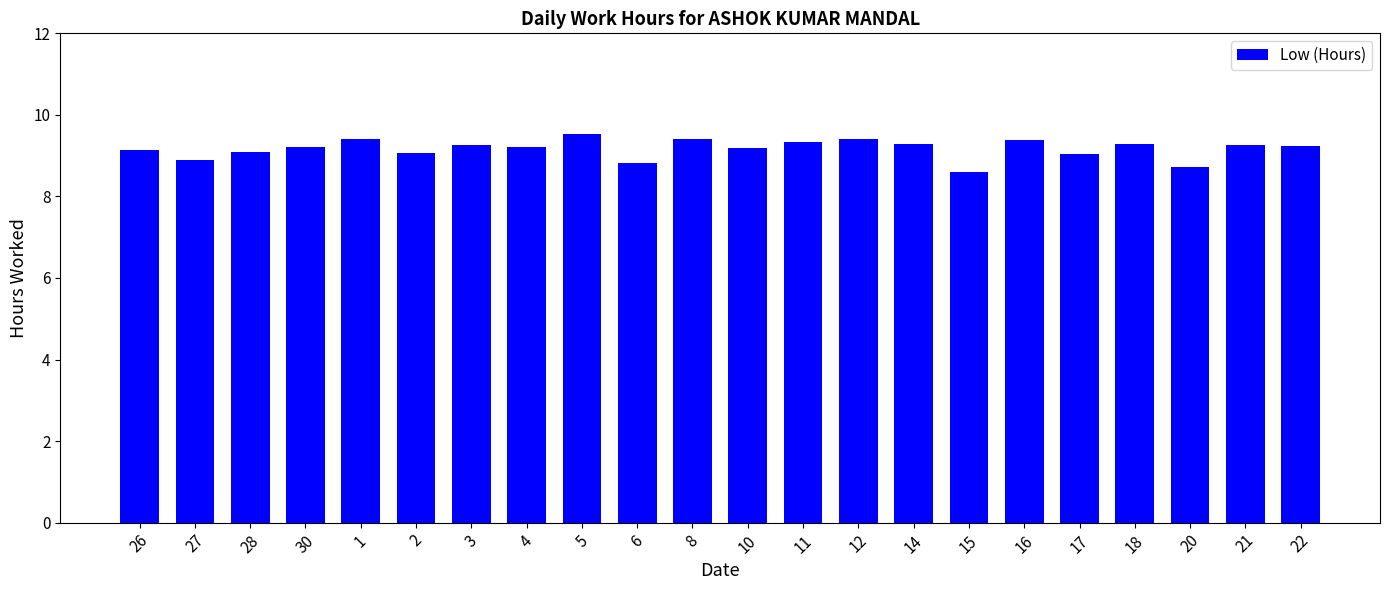

What is the difference between the second highest and minimum values?

0.8